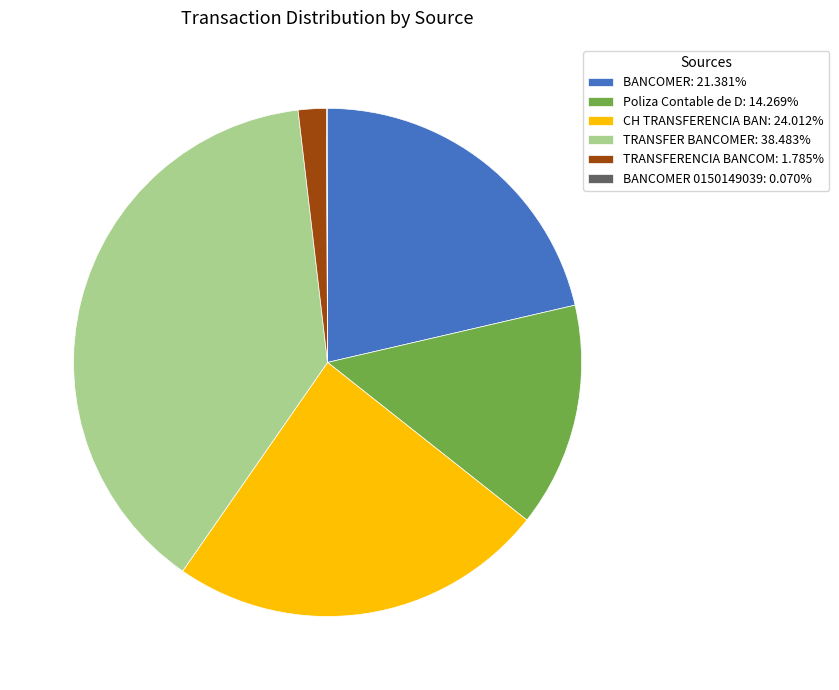

Is the sum of BANCOMER: 21.381% and CH TRANSFERENCIA BAN: 24.012% greater than half?

No